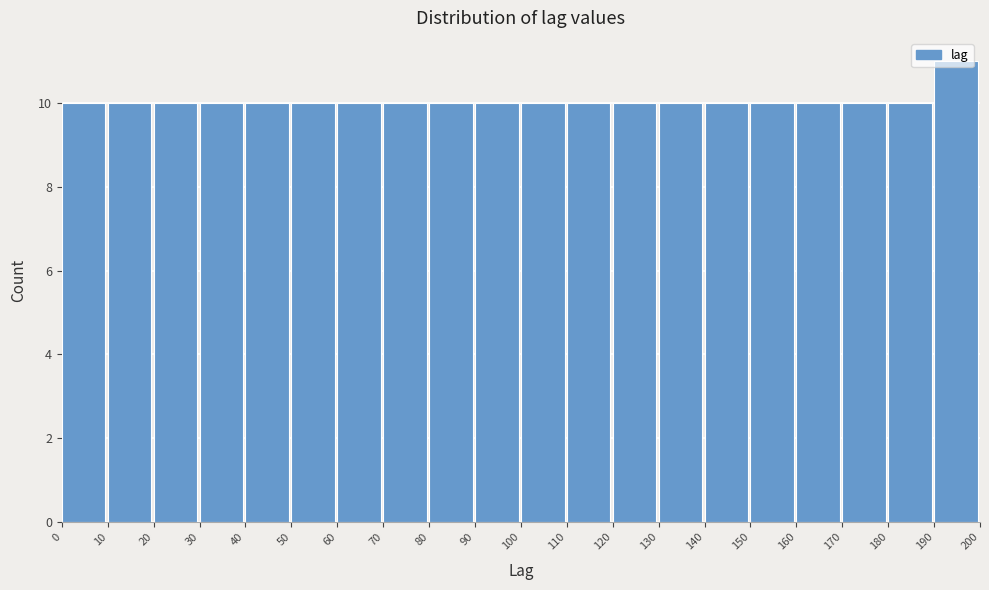

Reading left to right, list every bar in this chart as the range it spans on the x-axis followed by its height. The values are not printed on the chart, so give them approximately, as read against the axis.

0 to 10: 10
10 to 20: 10
20 to 30: 10
30 to 40: 10
40 to 50: 10
50 to 60: 10
60 to 70: 10
70 to 80: 10
80 to 90: 10
90 to 100: 10
100 to 110: 10
110 to 120: 10
120 to 130: 10
130 to 140: 10
140 to 150: 10
150 to 160: 10
160 to 170: 10
170 to 180: 10
180 to 190: 10
190 to 200: 11